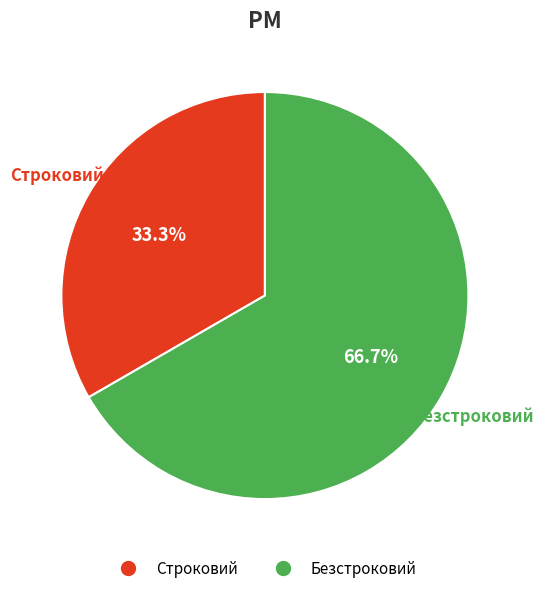

What portion of the pie excludes Безстроковий?

33.3%